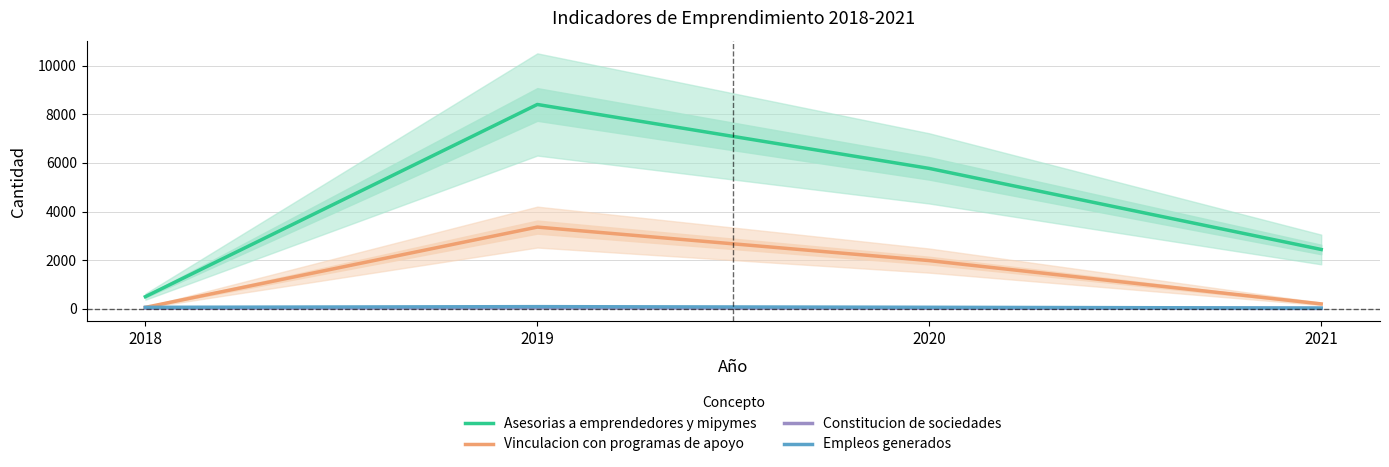

What value does the Vinculacion con programas de apoyo series have at 2021, to the nearest 50?

200